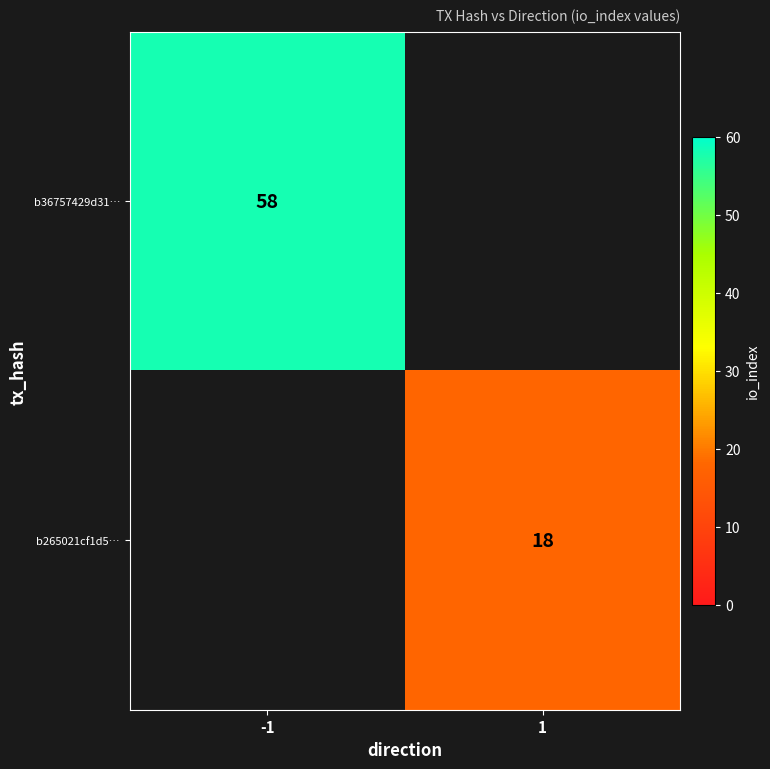

Which category has the highest value across all series?

-1